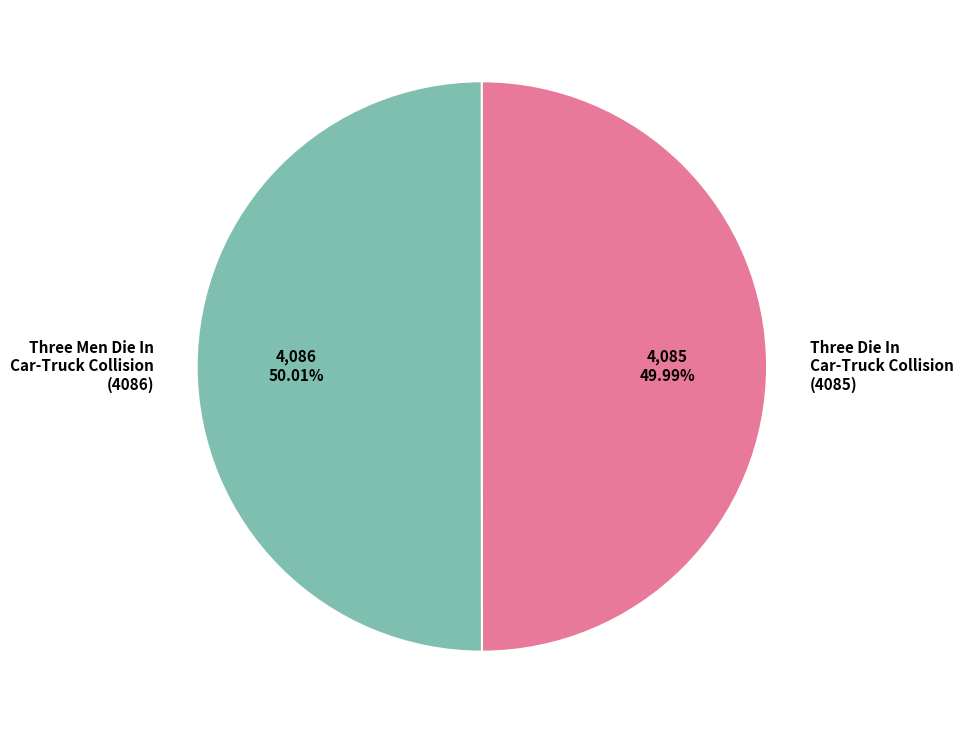

Is the sum of Three Men Die In Car-Truck Collision and Three Die In Car-Truck Collision greater than half?

Yes